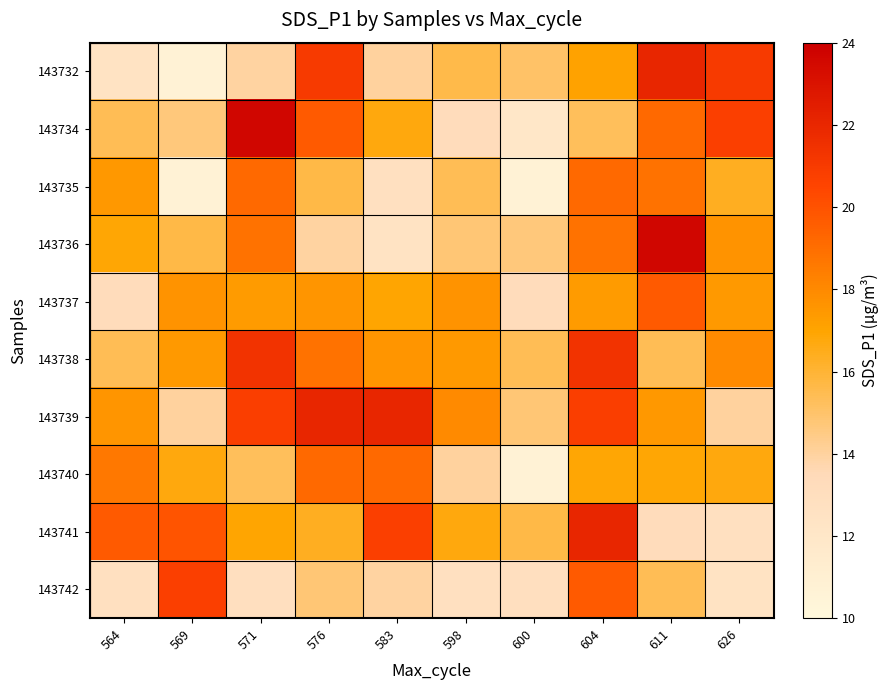

Reading left to right, extract all data points from this chart.

143732: 564=12.4	569=10.6	571=13.9	576=21.0	583=14.0	598=15.6	600=15.1	604=17.1	611=22.0	626=21.0
143734: 564=15.4	569=14.7	571=23.7	576=19.7	583=16.8	598=13.2	600=12.0	604=15.2	611=19.2	626=20.8
143735: 564=17.4	569=10.6	571=19.2	576=15.7	583=12.8	598=15.4	600=10.6	604=19.2	611=18.9	626=16.4
143736: 564=16.9	569=15.7	571=18.9	576=13.9	583=12.4	598=14.8	600=14.7	604=18.9	611=23.7	626=17.6
143737: 564=13.2	569=17.6	571=17.4	576=17.6	583=16.9	598=17.6	600=13.2	604=17.4	611=19.7	626=17.4
143738: 564=15.4	569=17.4	571=21.3	576=18.9	583=17.6	598=17.4	600=15.4	604=21.3	611=15.4	626=17.9
143739: 564=17.6	569=14.0	571=20.8	576=22.0	583=22.0	598=17.9	600=14.8	604=20.8	611=17.4	626=14.0
143740: 564=18.6	569=16.8	571=15.2	576=19.2	583=19.2	598=14.0	600=10.6	604=16.9	611=16.9	626=16.8
143741: 564=19.7	569=19.9	571=16.9	576=16.4	583=20.8	598=16.8	600=15.7	604=22.0	611=13.2	626=12.8
143742: 564=12.8	569=20.8	571=12.9	576=14.8	583=13.9	598=12.8	600=12.9	604=19.7	611=15.4	626=12.4